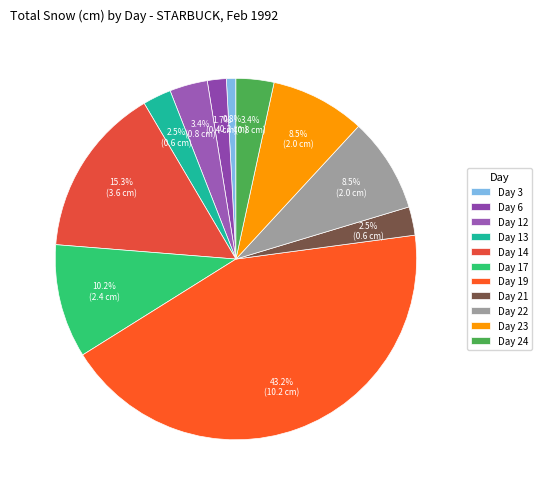

How many slices are in this pie chart?

11